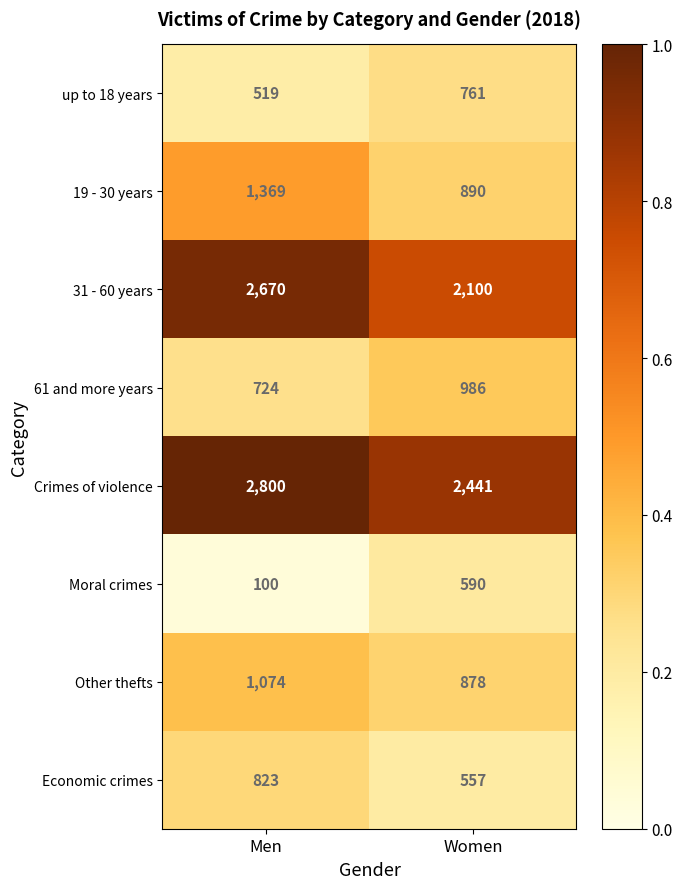

Reading left to right, transcribe all the data shown in this chart.

up to 18 years: 519	761
19 - 30 years: 1369	890
31 - 60 years: 2670	2100
61 and more years: 724	986
Crimes of violence: 2800	2441
Moral crimes: 100	590
Other thefts: 1074	878
Economic crimes: 823	557